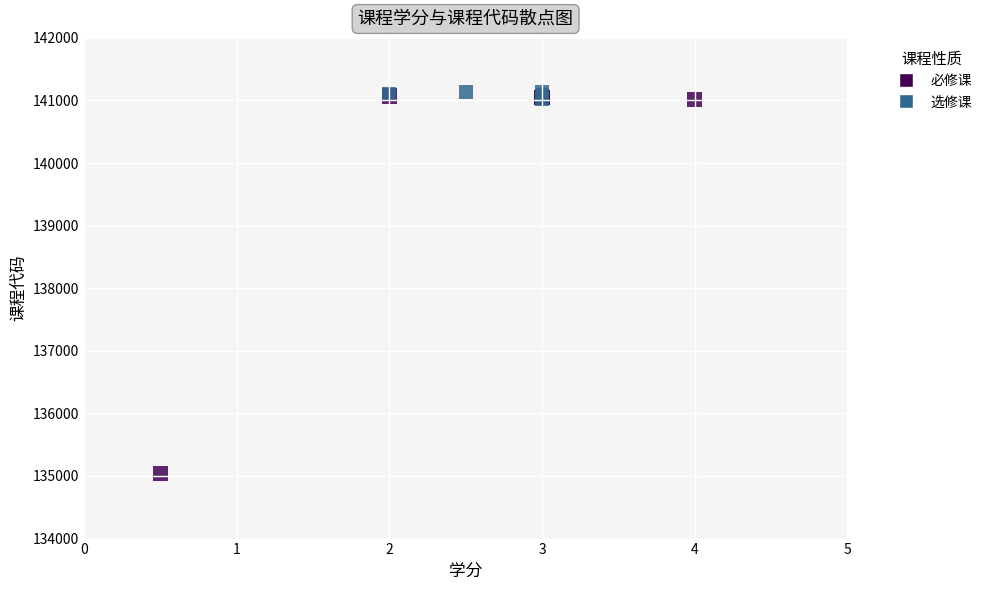

Which series contains the lowest Y value?

必修课